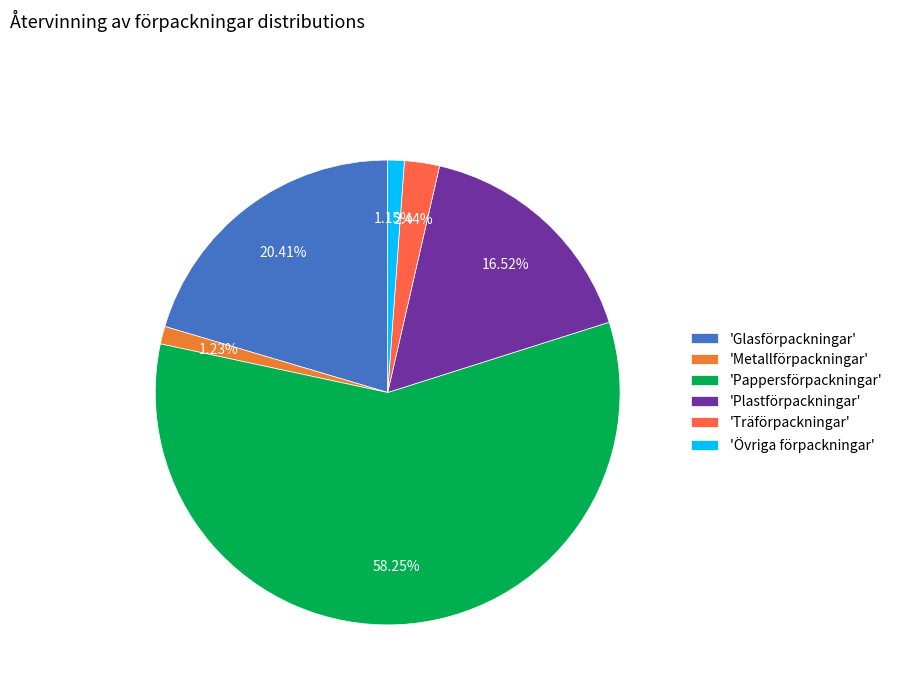

How many slices are in this pie chart?

6